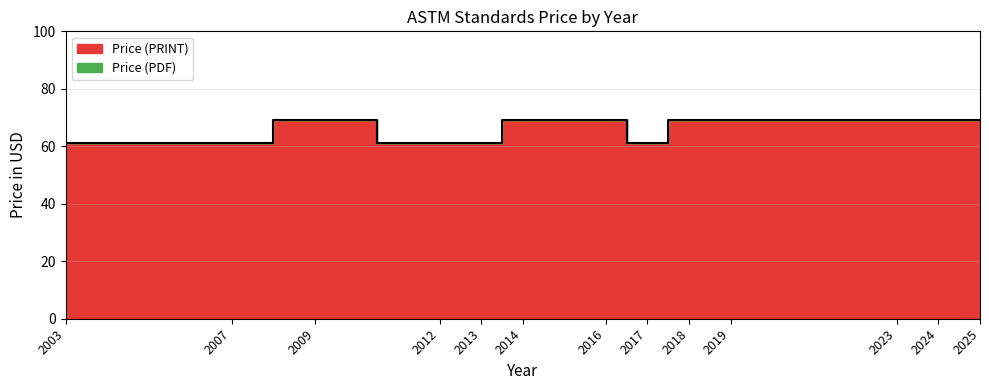

Approximately how many times larger is the value at 2025 compared to 2019?

1.0